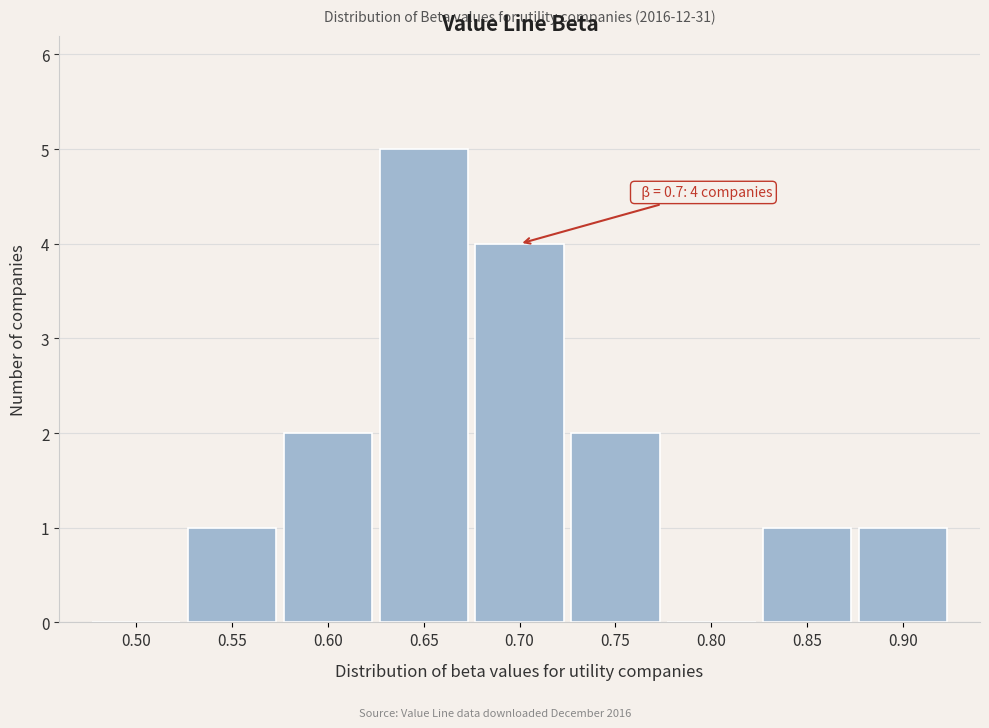

Reading left to right, list all the values displayed in this chart.

0.50=0	0.55=1	0.60=2	0.65=5	0.70=4	0.75=2	0.80=0	0.85=1	0.90=1